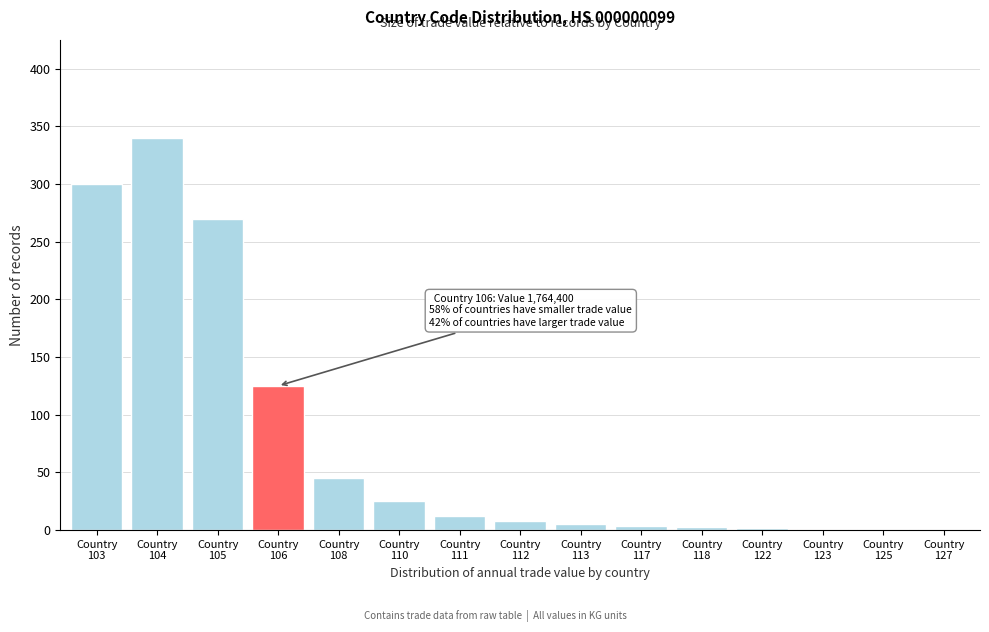

What is the maximum value shown in the chart?

340